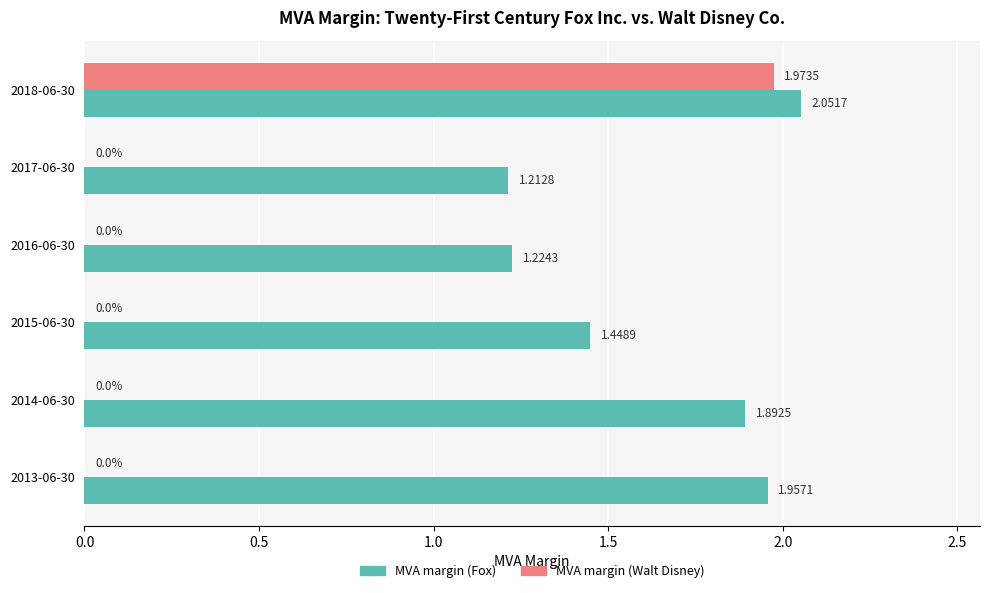

Which series changed the most between 2018-06-30 and 2016-06-30?

MVA margin (Walt Disney)